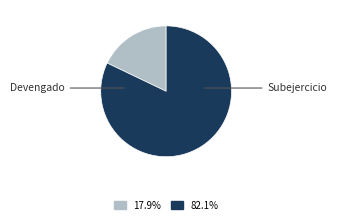

To the nearest percent, what portion does Devengado represent?

18%